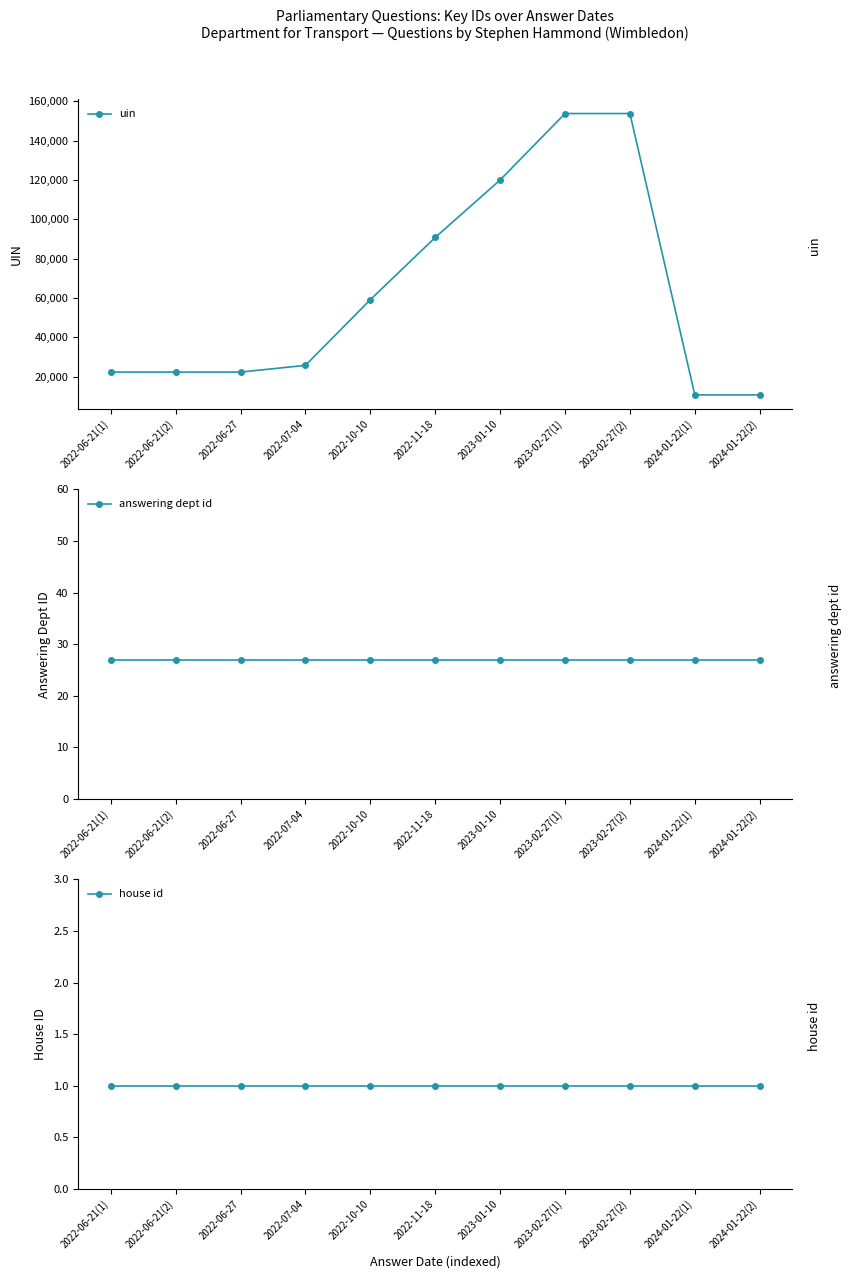

True or false: house id and answering dept id cross at least once.

False